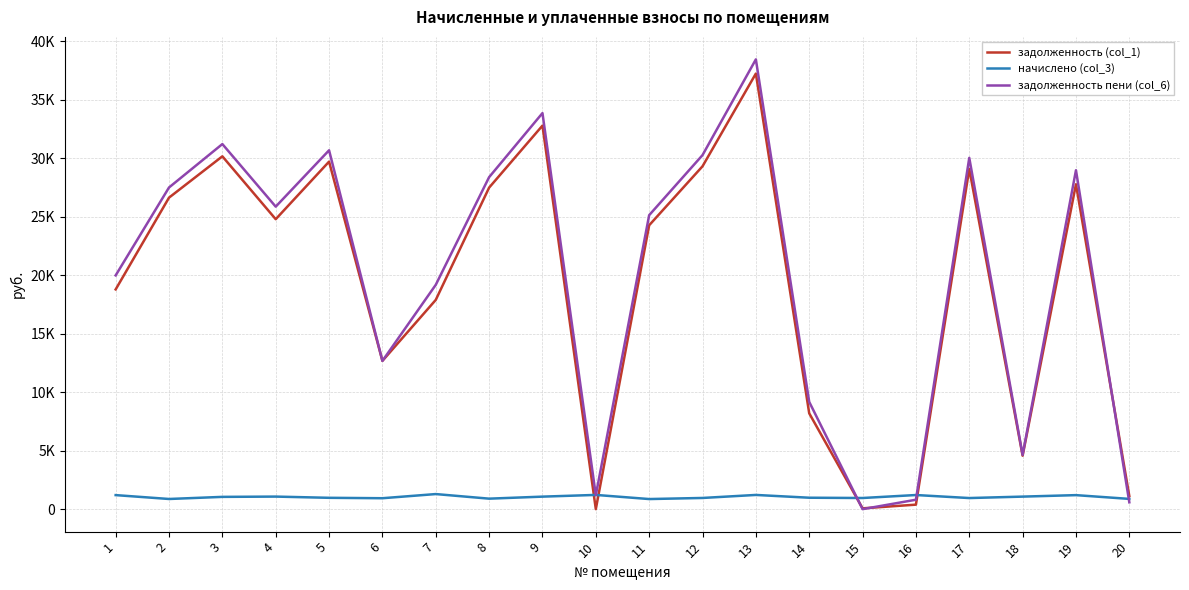

Between 5 and 19, which is larger?

5